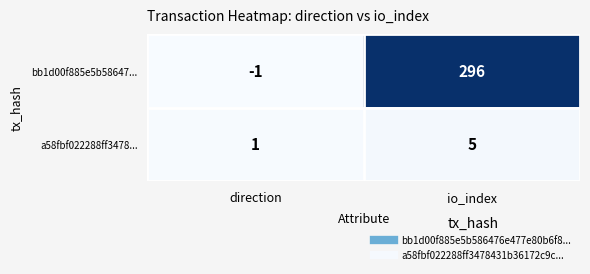

Which category has the lowest value in the a58fbf022288ff3478... series?

direction